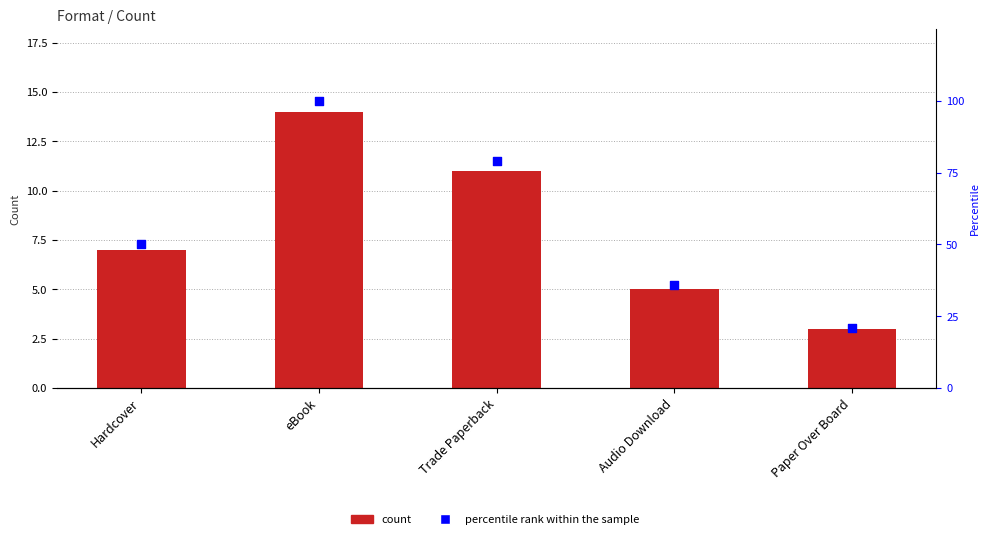

Is the value of count at Paper Over Board greater than the value of percentile rank within sample at Hardcover?

No